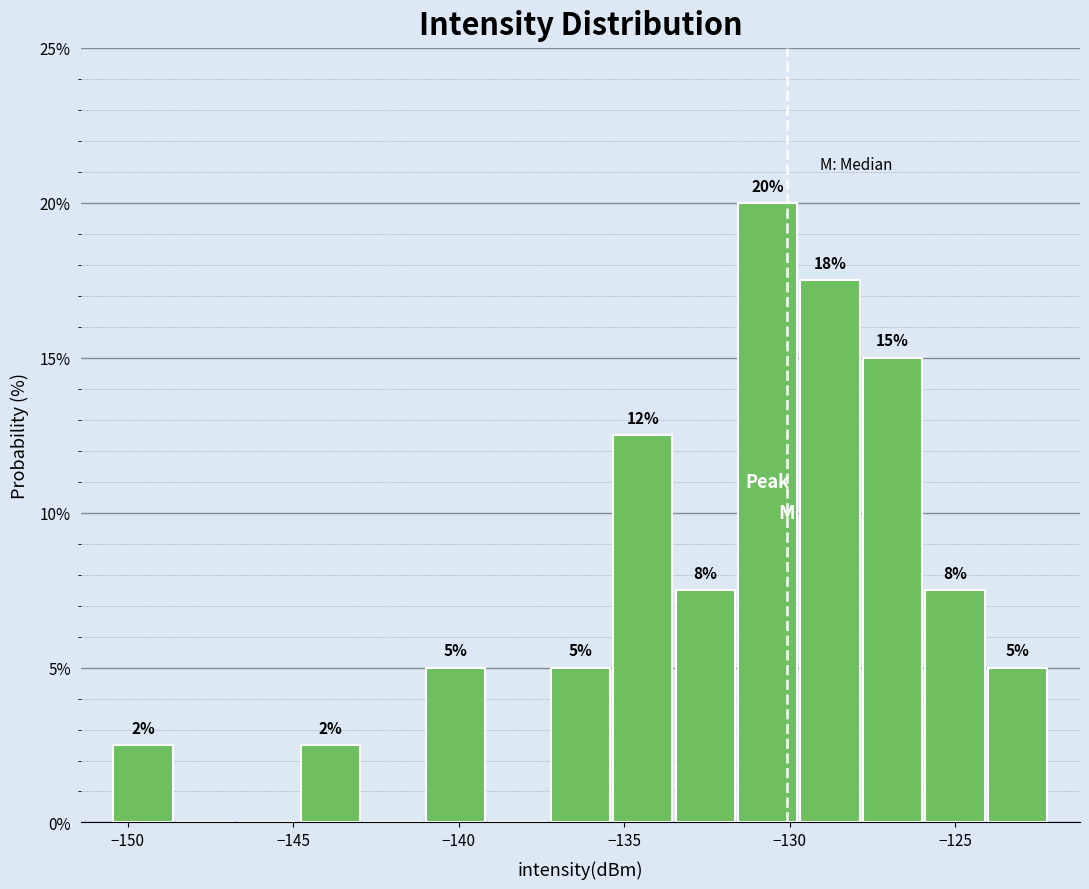

Around what value on the x-axis is the tallest bar? Give the approximate position of its centre, as read against the axis.

-130.5